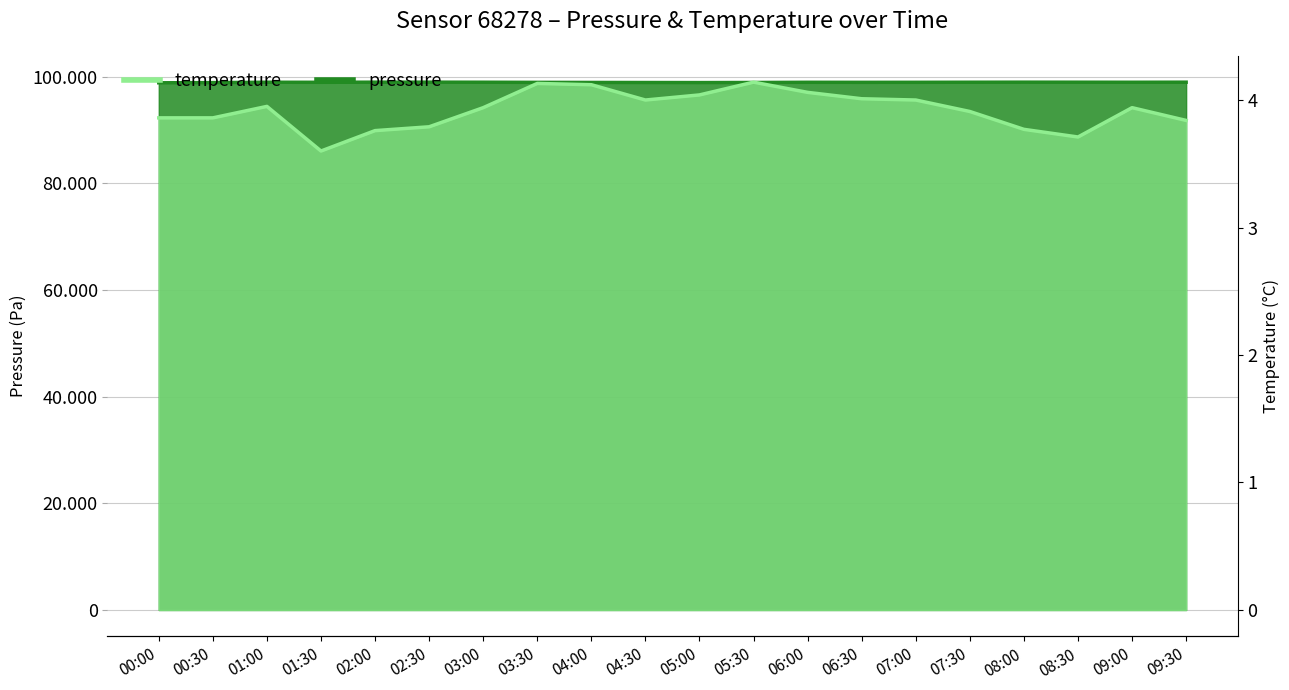

Reading left to right, extract all data points from this chart.

pressure: 98820.7	98854.0	98924.2	98912.8	98935.2	98937.5	98925.9	98902.1	98886.8	98873.3	98861.8	98879.8	98915.5	98906.5	98911.8	98925.4	98936.9	98930.5	98920.8	98934.6
temperature: 3.9	3.9	4.0	3.6	3.8	3.8	3.9	4.1	4.1	4.0	4.0	4.1	4.1	4.0	4.0	3.9	3.8	3.7	3.9	3.8